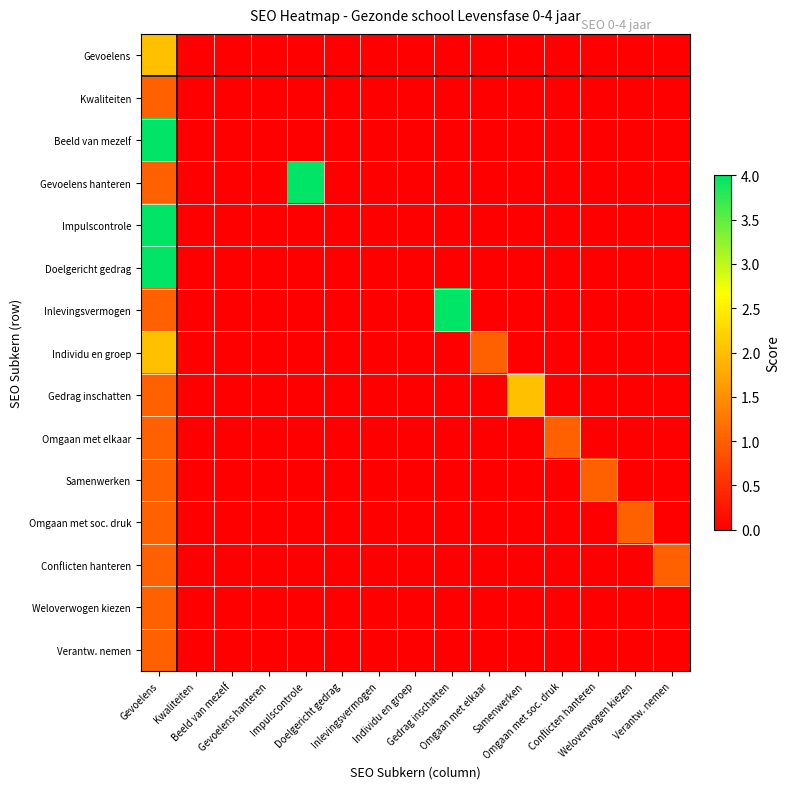

Which series has the largest total across all categories?

Gevoelens hanteren